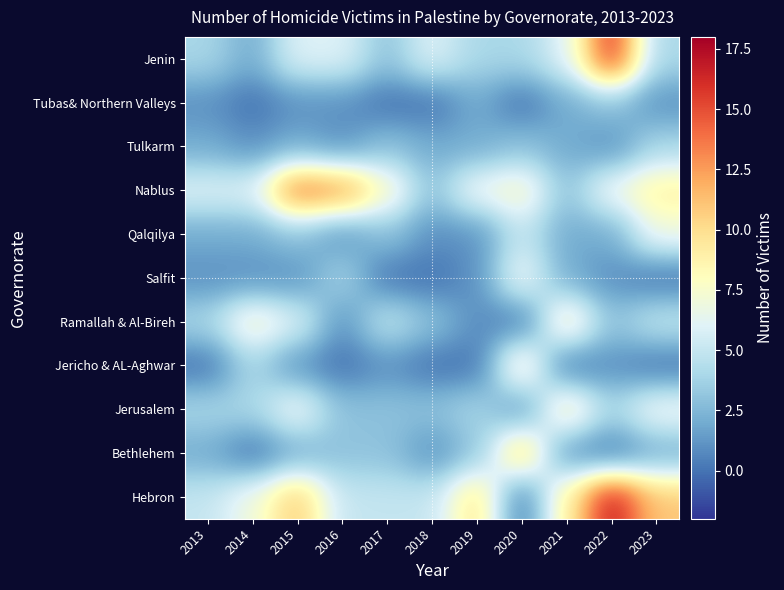

Which series has the largest range (max minus min)?

Hebron